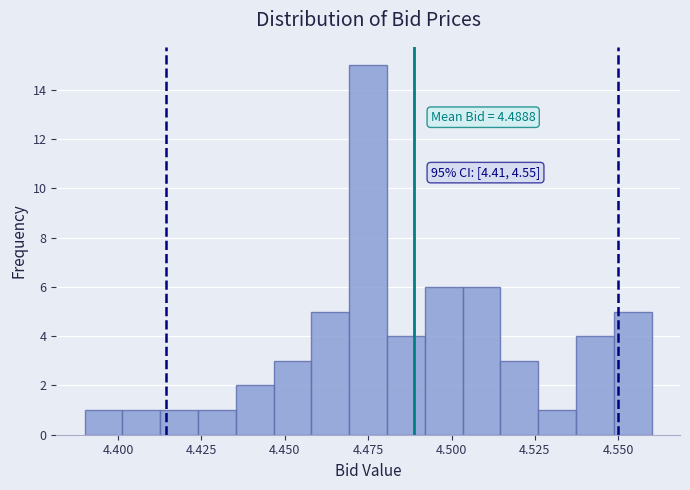

Around what value on the x-axis is the tallest bar? Give the approximate position of its centre, as read against the axis.

4.475